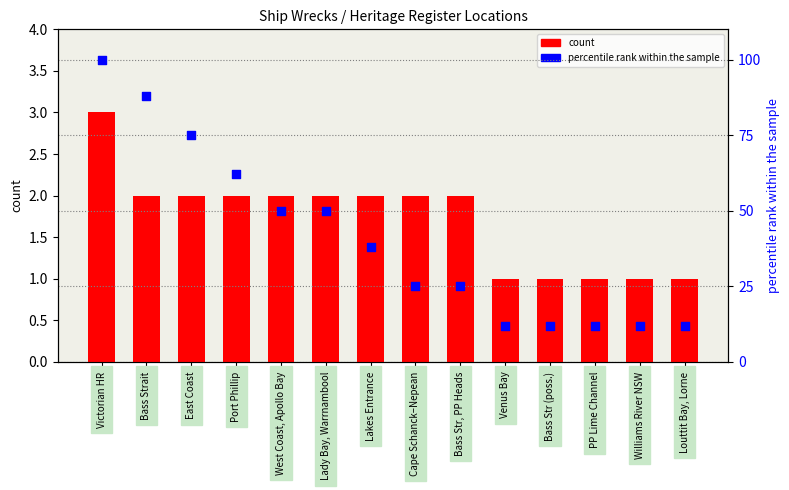

Which series contains the lowest Y value?

count